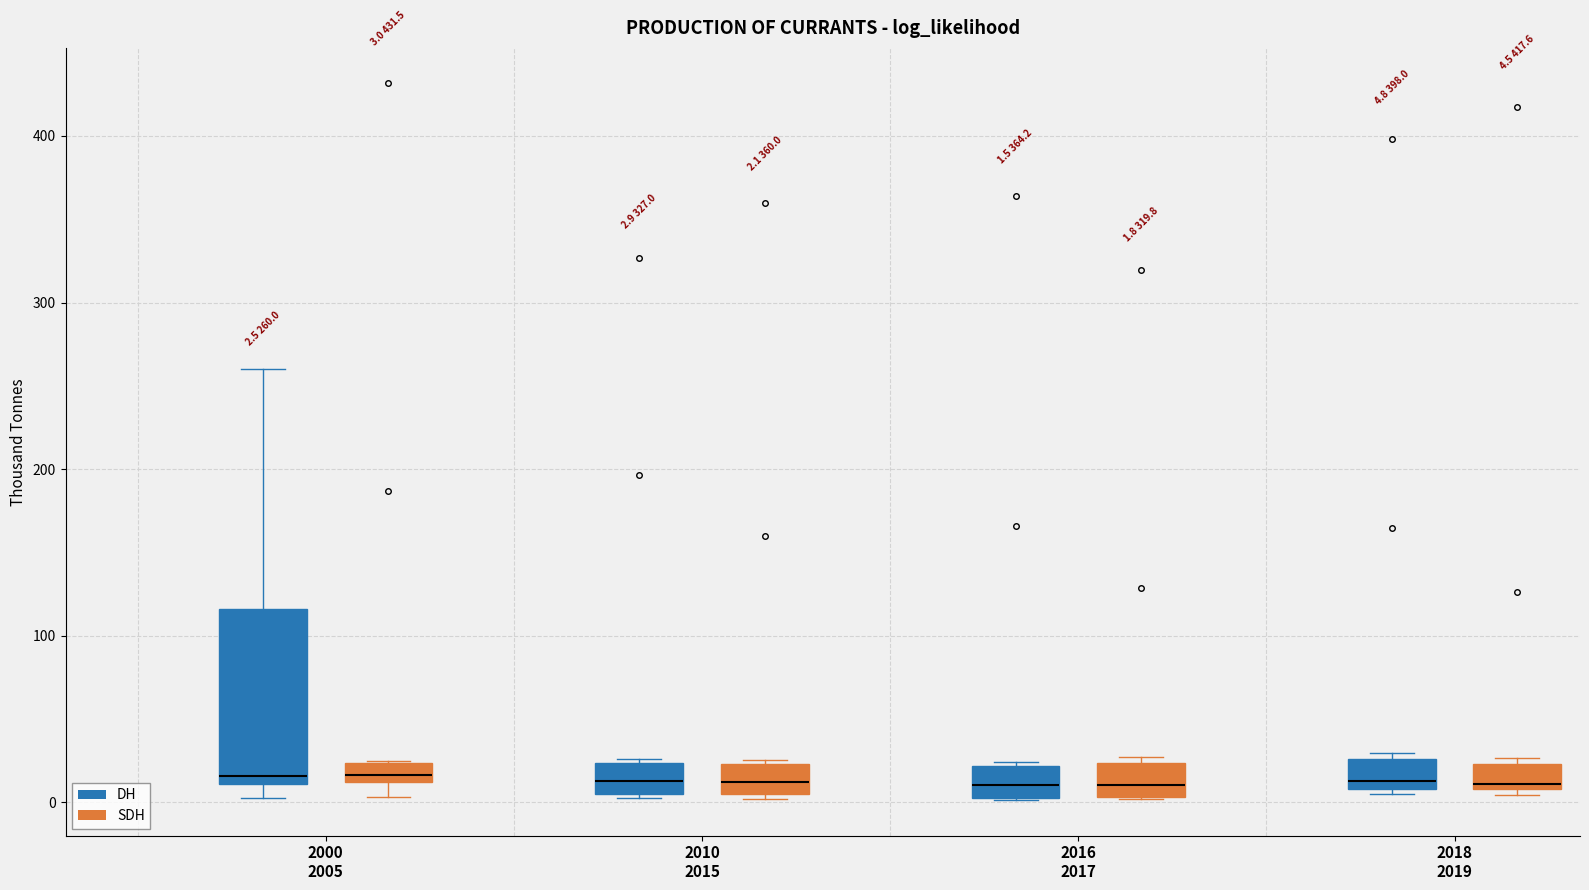

Comparing the boxes themselves (not the whiskers), which one is the tallest?

2000 2005 (DH)